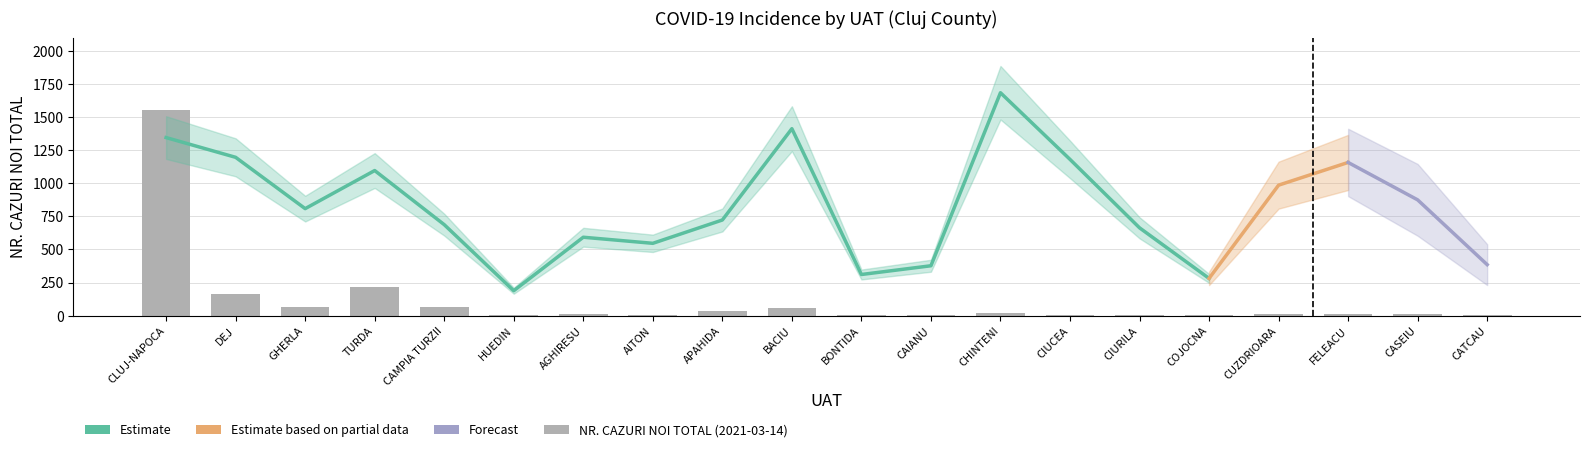

Between CHINTENI and HUEDIN, which is larger?

CHINTENI